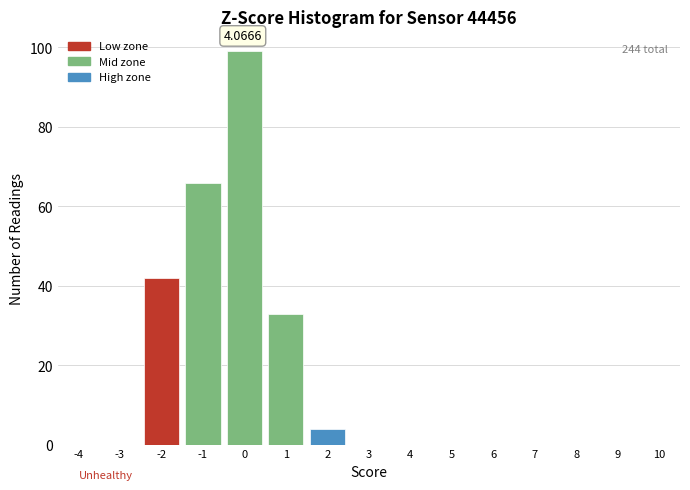

What is the sum of the values at 8 and -2?

42